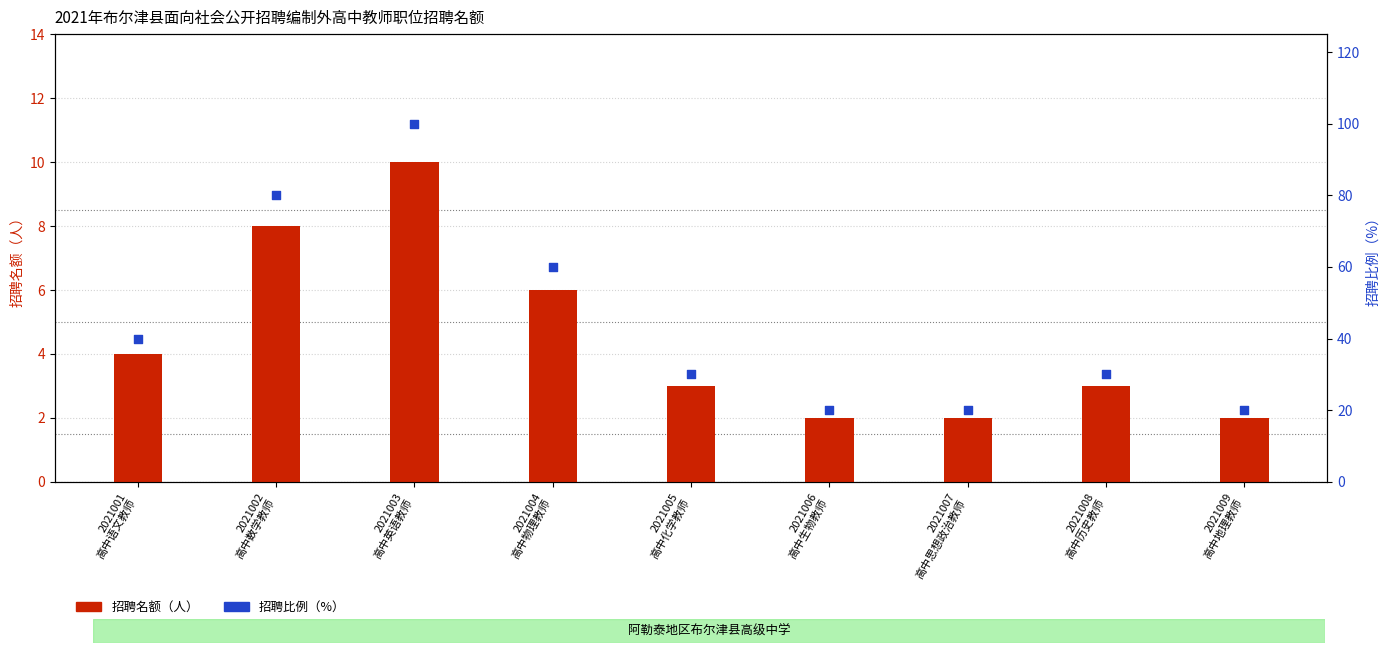

What are all the series names shown in the legend?

招聘名额, 招聘比例（%）